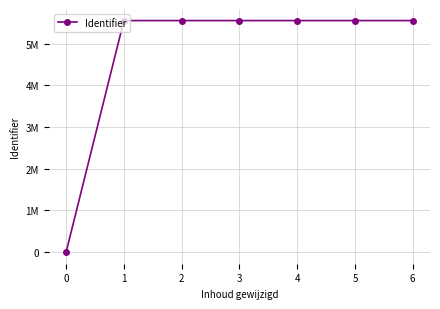

Reading left to right, extract all data points from this chart.

0=0	1=5554795	2=5554797	3=5554799	4=5554801	5=5554803	6=5554805